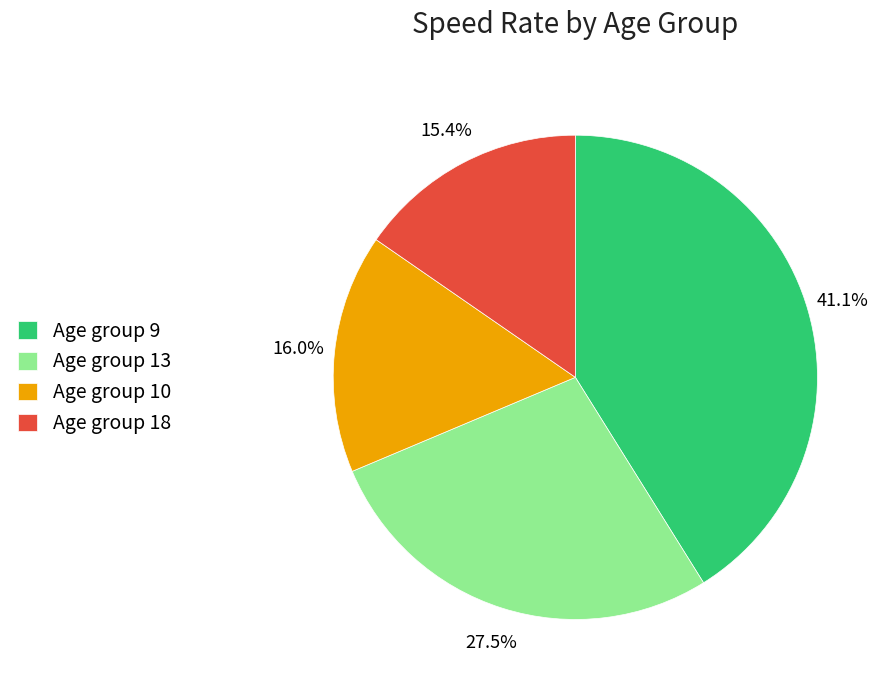

Is Age group 9 the majority of the pie?

No